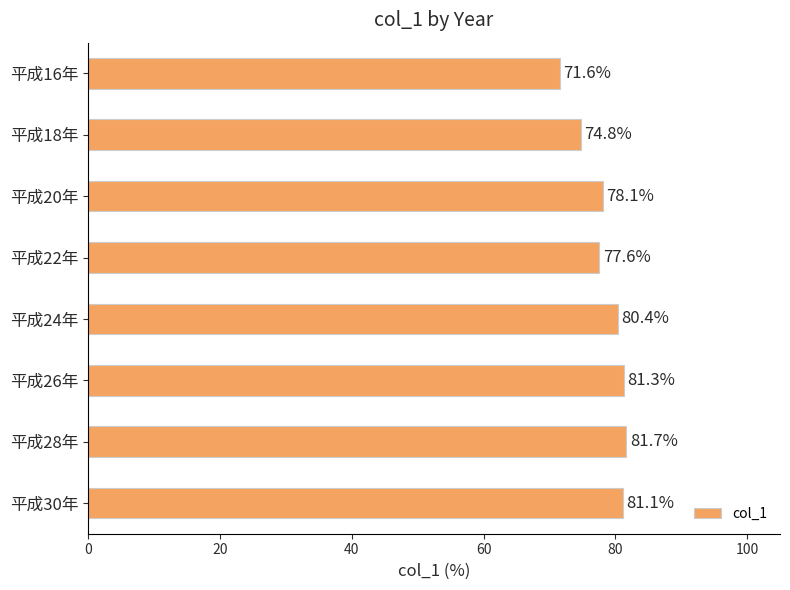

At which label is the value closest to 76?

平成18年